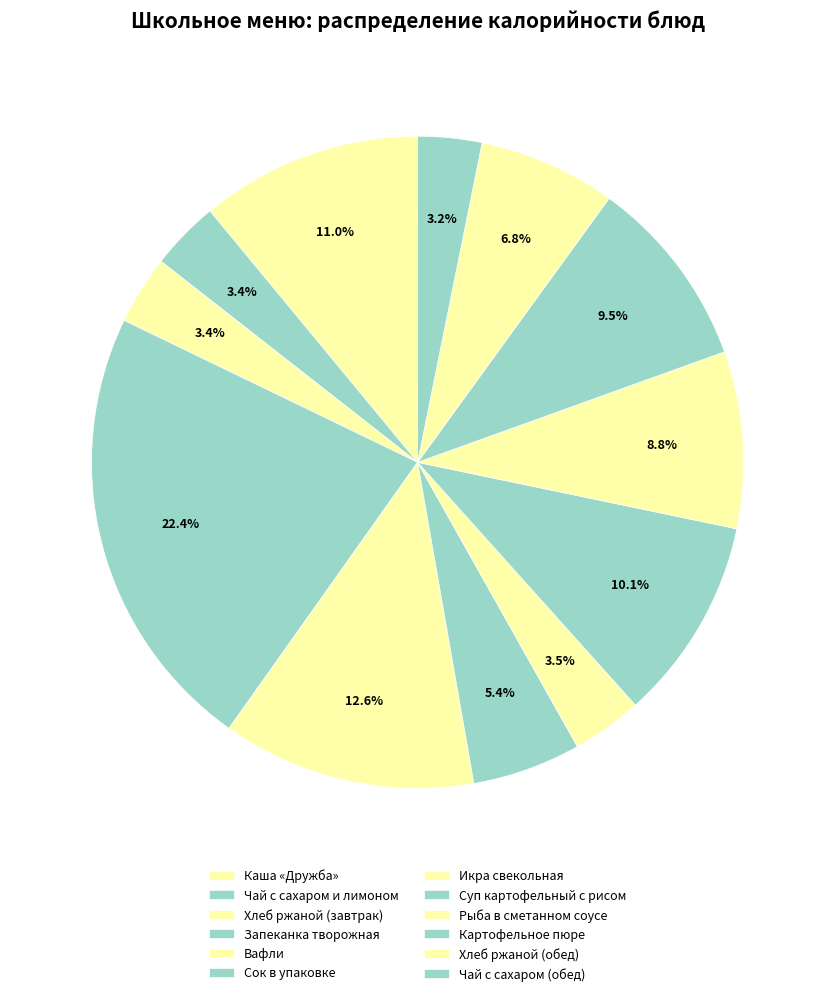

To the nearest percent, what is the difference between the largest and smallest slice percentages?

19%